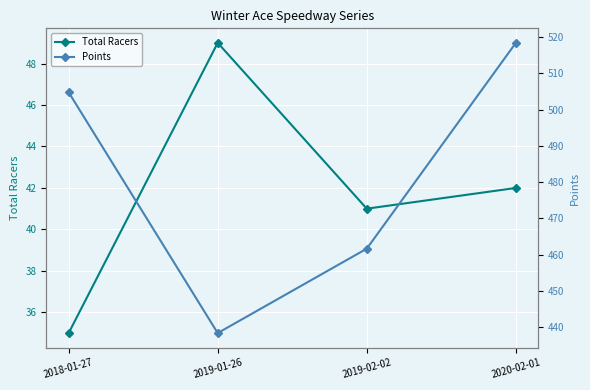

At 2018-01-27, list the series in order from smallest to largest.

Total Racers, Points